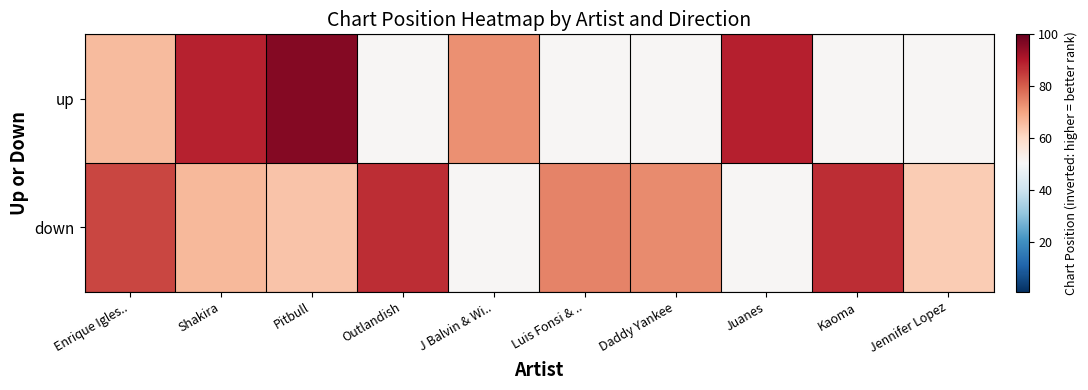

What is the minimum value shown in the chart?

51.0